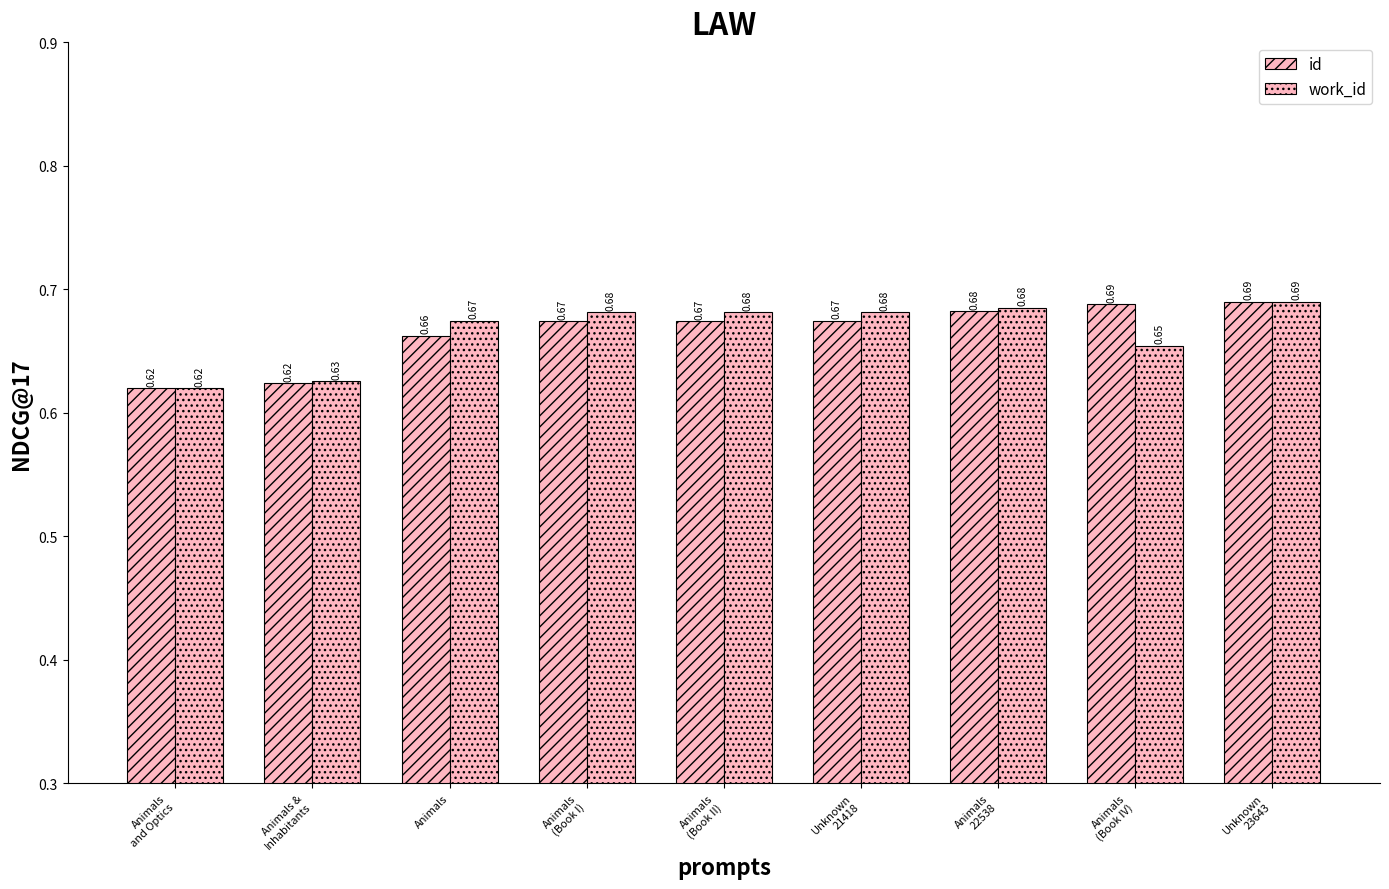

What is the sum of all id values?

6.0